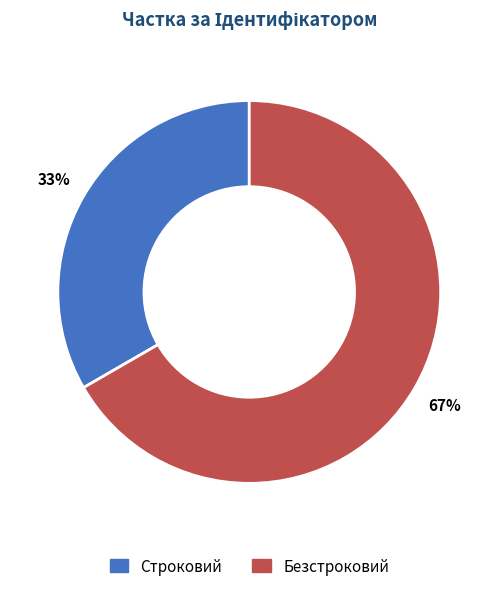

Which slice is the smallest?

Строковий